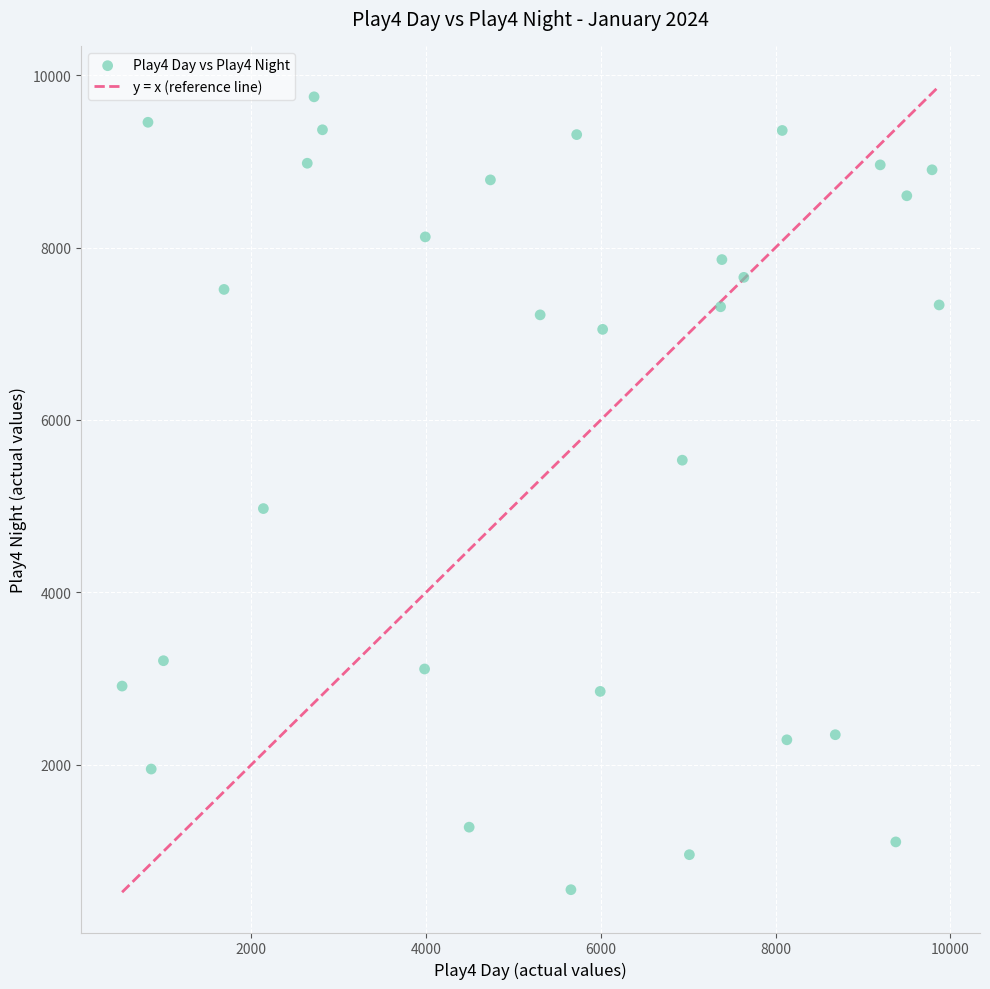

What Y value in the scatter plot is closest to 5150?

4973